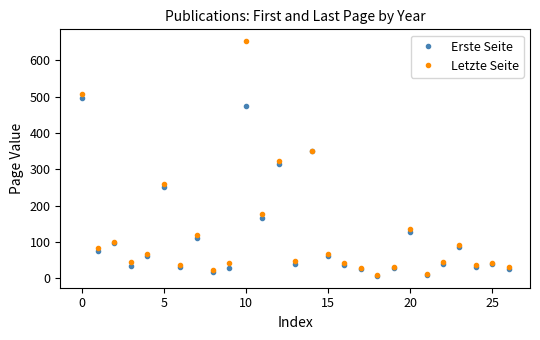

At how many categories does at least one series exceed 488?

2